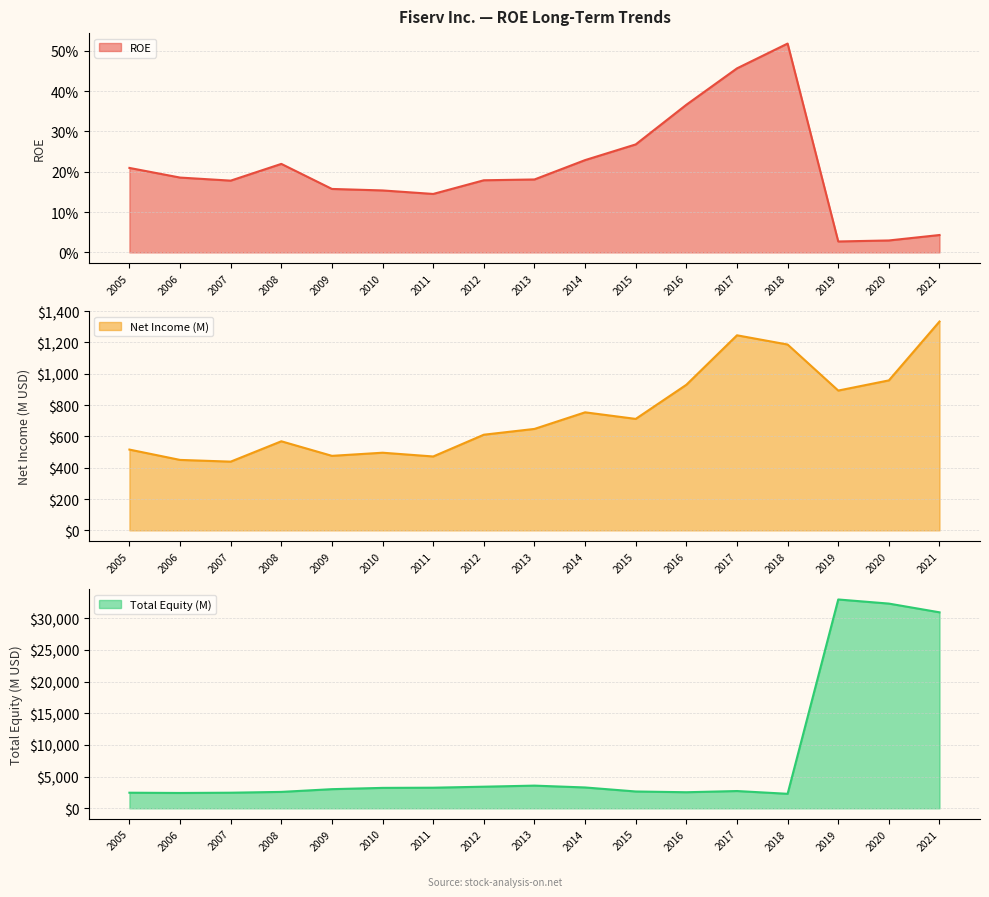

Is it true that Net Income (M) equals 175 at 2013?

False